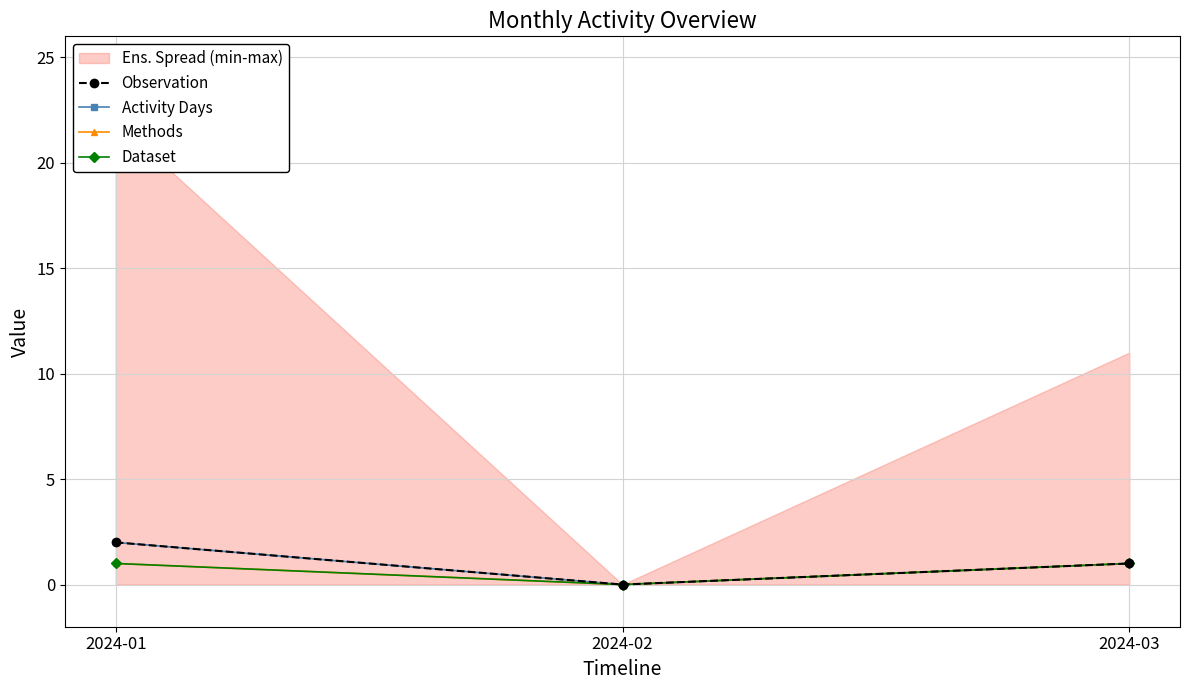

At how many categories does at least one series exceed 0?

2